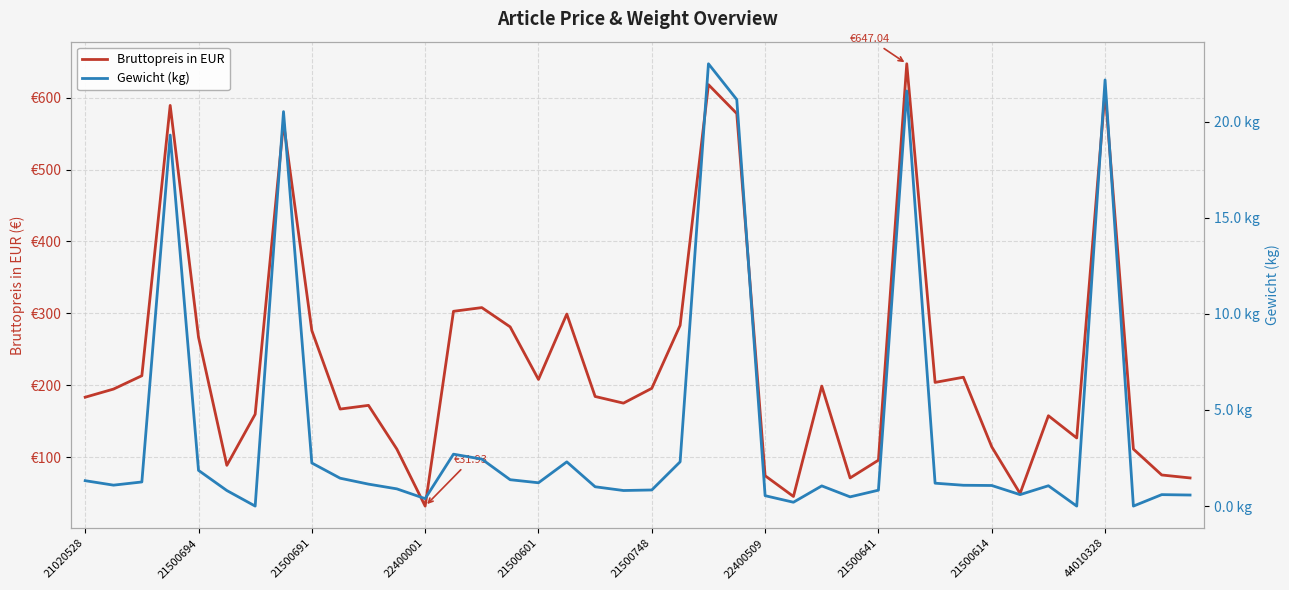

At which label is Bruttopreis in EUR closest to 339?

14